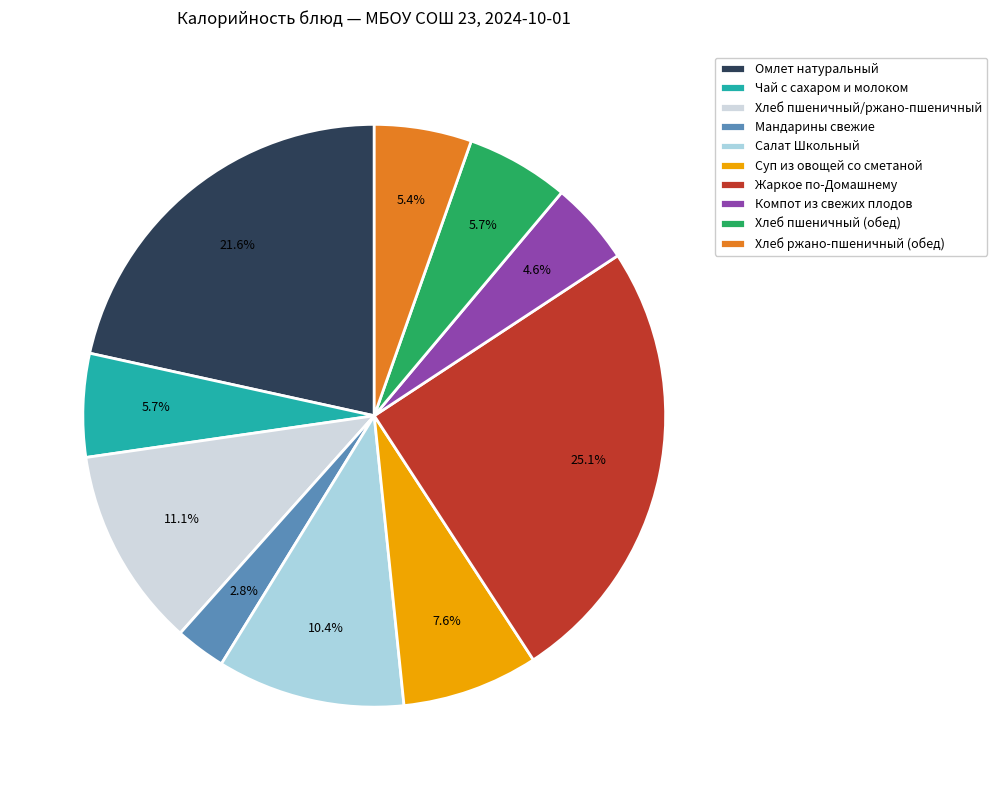

How much of the chart is everything except Салат Школьный?

89.6%